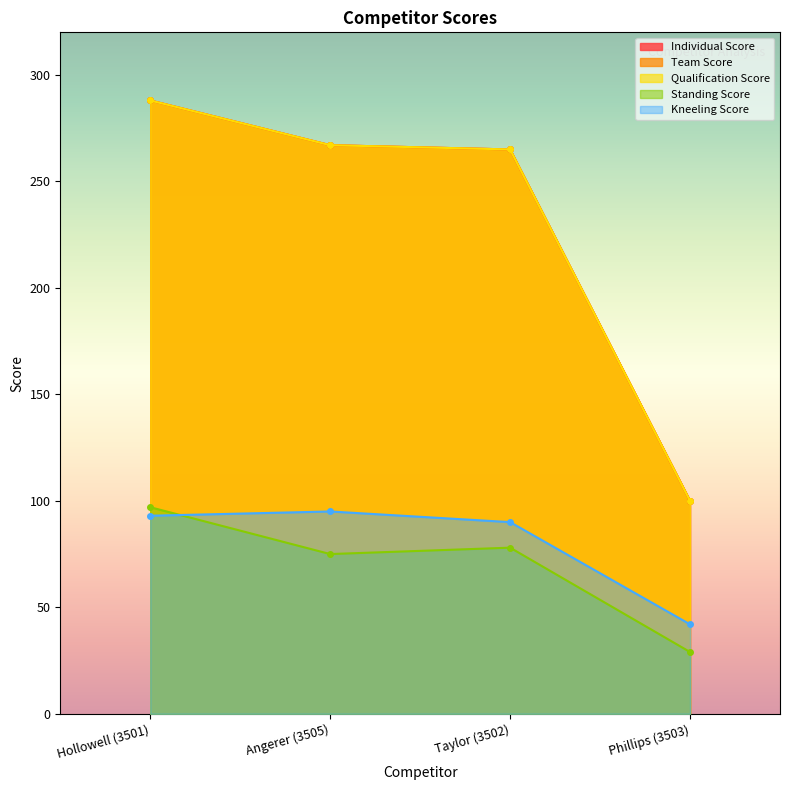

Is it true that Qualification Score equals 180 at Phillips (3503)?

False